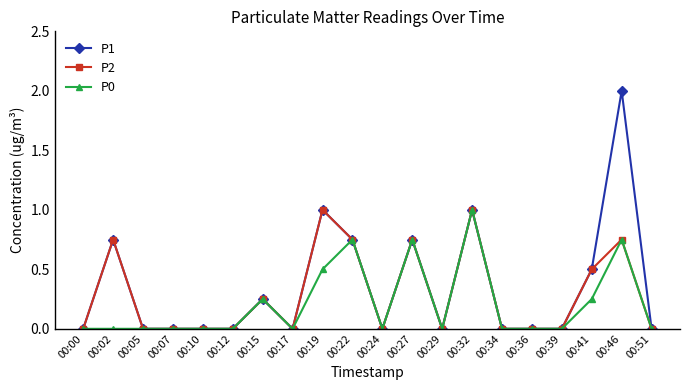

Is the value of P0 at 00:36 greater than the value of P2 at 00:02?

No